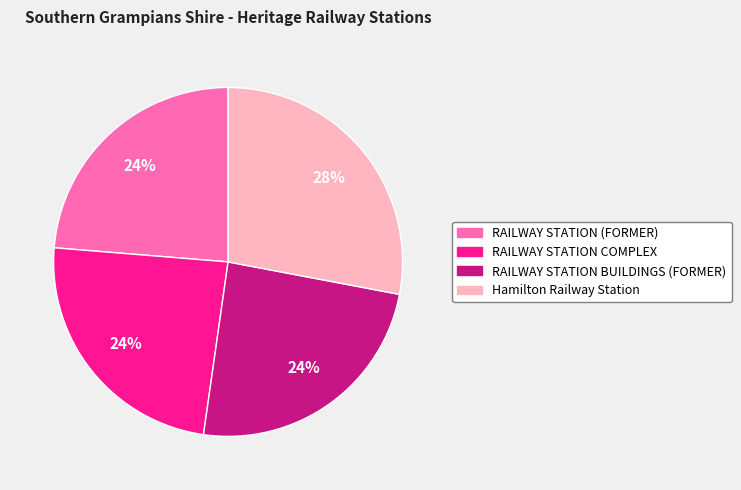

To the nearest percent, what percentage of the pie is RAILWAY STATION (FORMER)?

24%